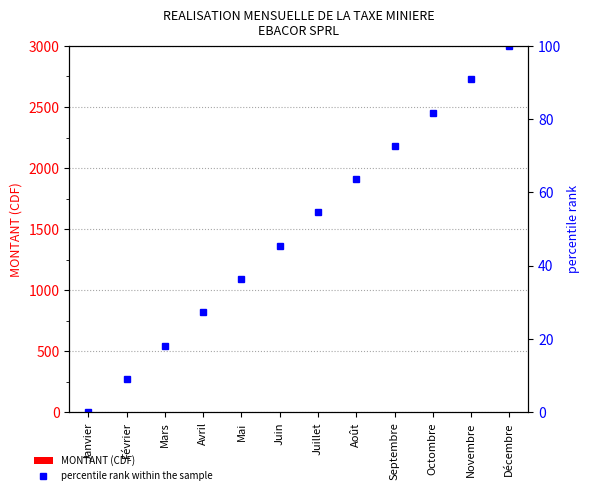

Rank the categories by MONTANT (CDF) value from highest to lowest.

Janvier, Février, Mars, Avril, Mai, Juin, Juillet, Août, Septembre, Octombre, Novembre, Décembre